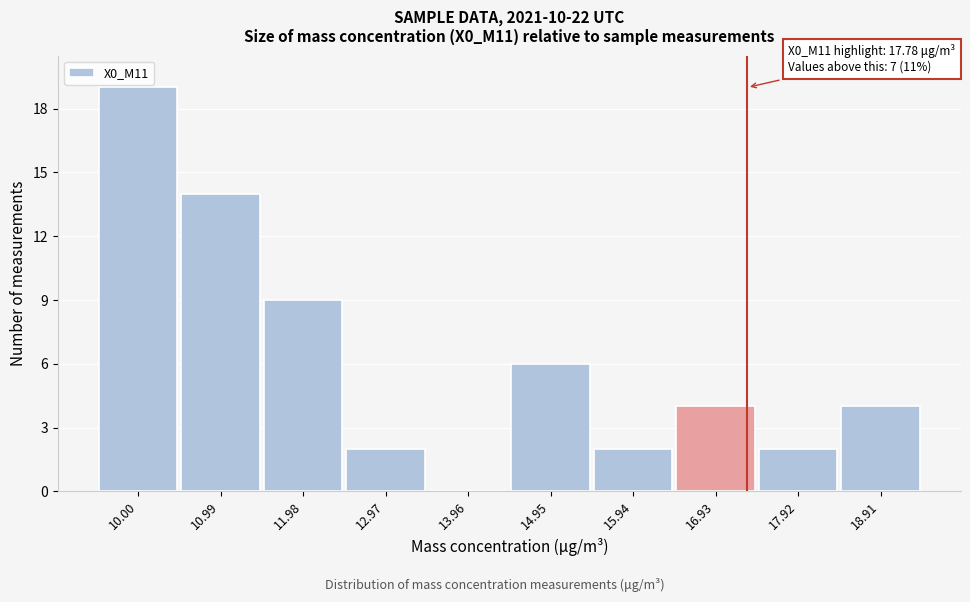

Reading left to right, list all the values displayed in this chart.

10.00=19	10.99=14	11.98=9	12.97=2	13.96=0	14.95=6	15.94=2	16.93=4	17.92=2	18.91=4